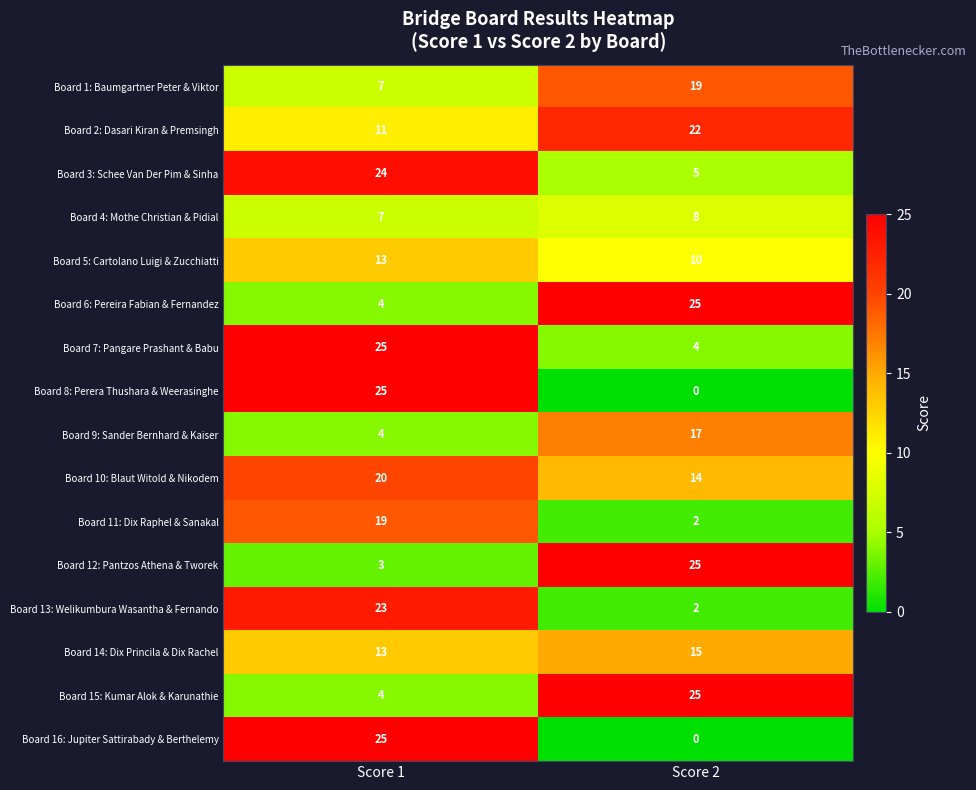

Which series has the largest total across all categories?

Board 10: Blaut Witold & Nikodem